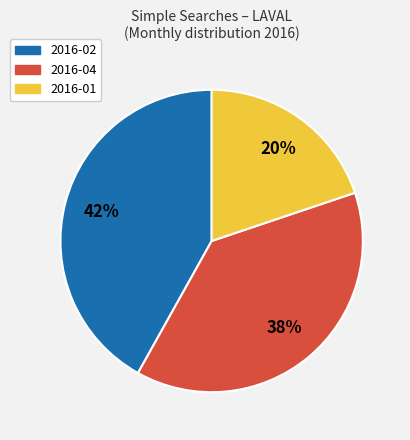

Is there any slice that represents more than half of the pie?

No